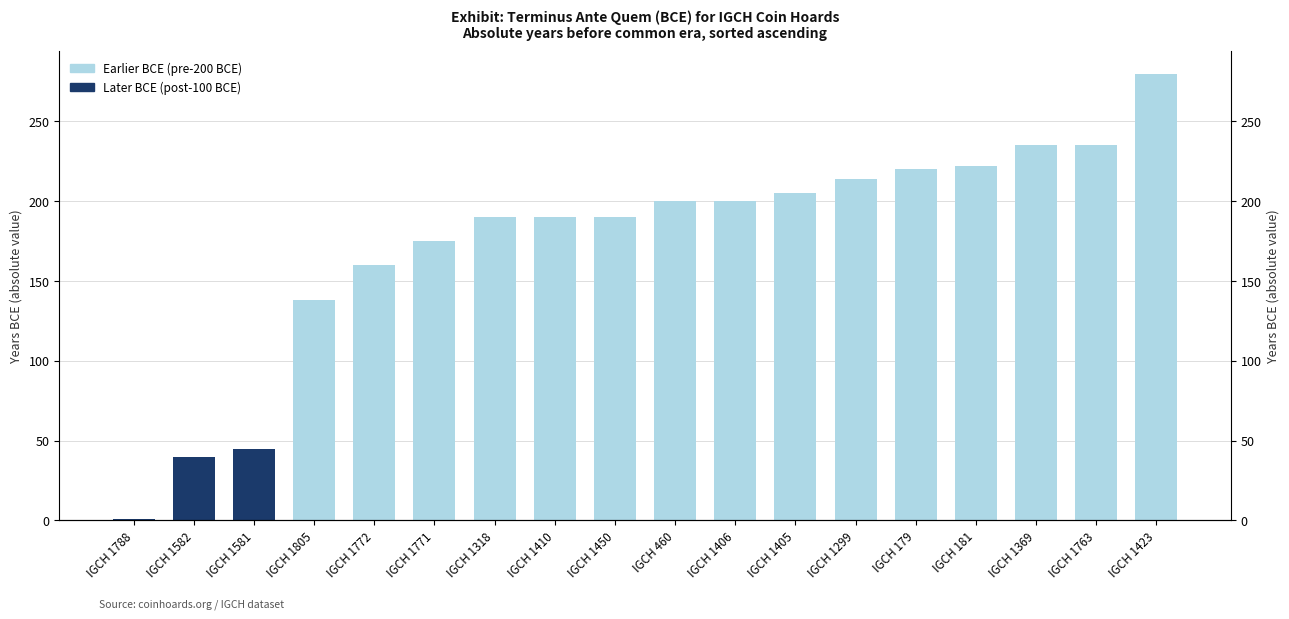

What position from the right is IGCH 1582?

17